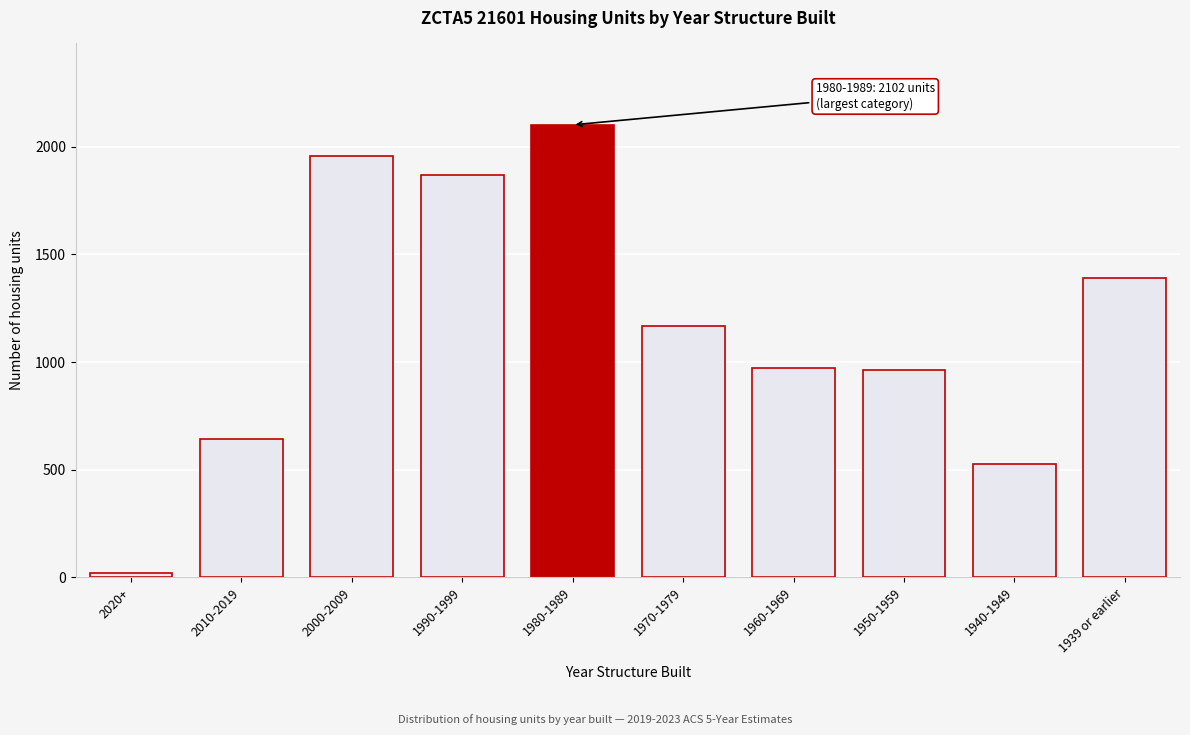

What is the sum of the values at 2000-2009 and 2010-2019?

2601